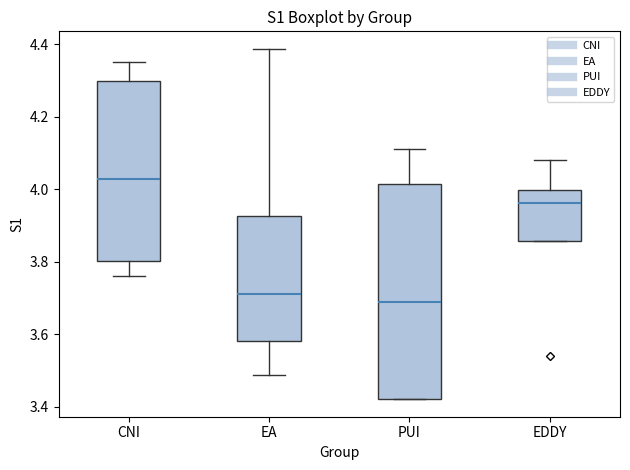

Where is the lower edge of the box for EA on the y-axis? The values are not printed on the chart, so give them approximately, as read against the axis.

3.58